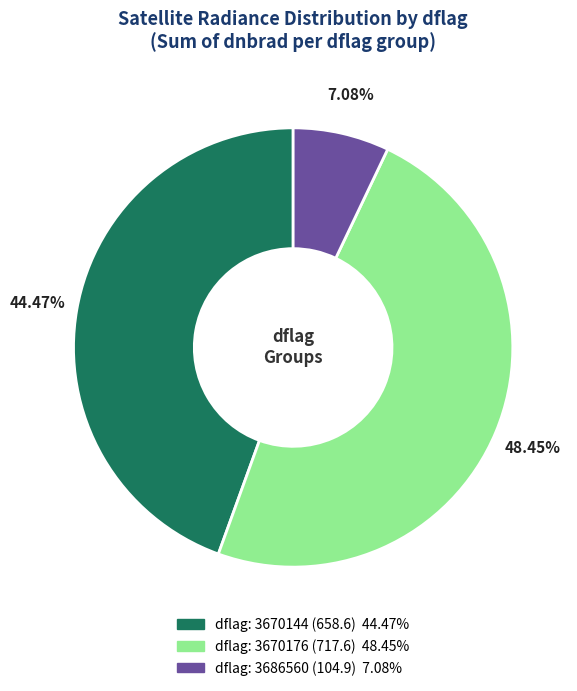

Does any single category account for the majority?

No